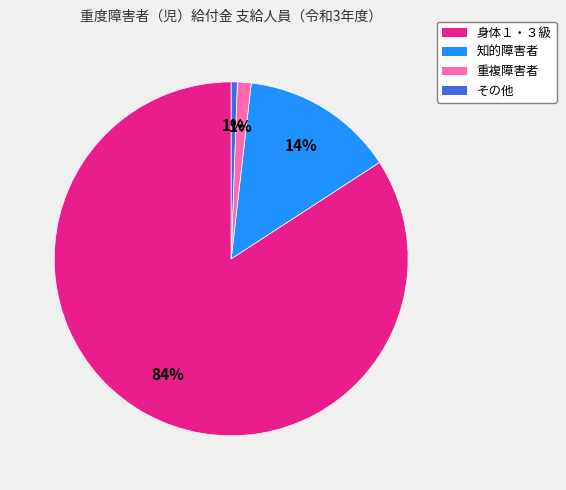

To the nearest percent, what percentage of the pie is その他?

1%